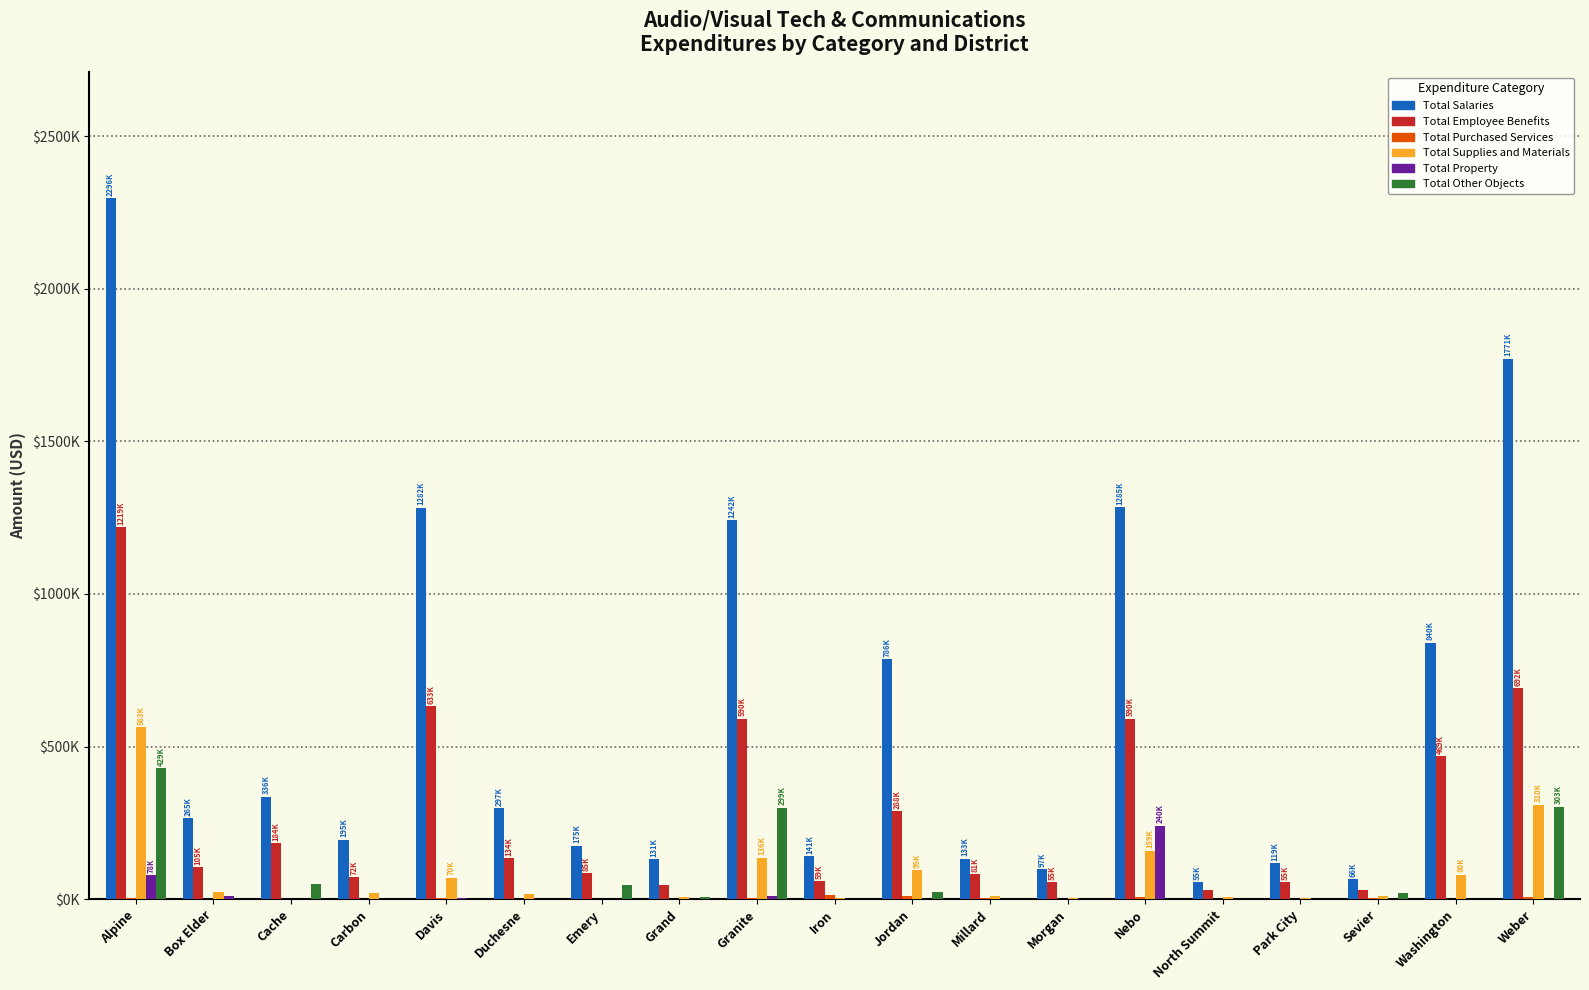

Does the chart contain stacked bars?

No